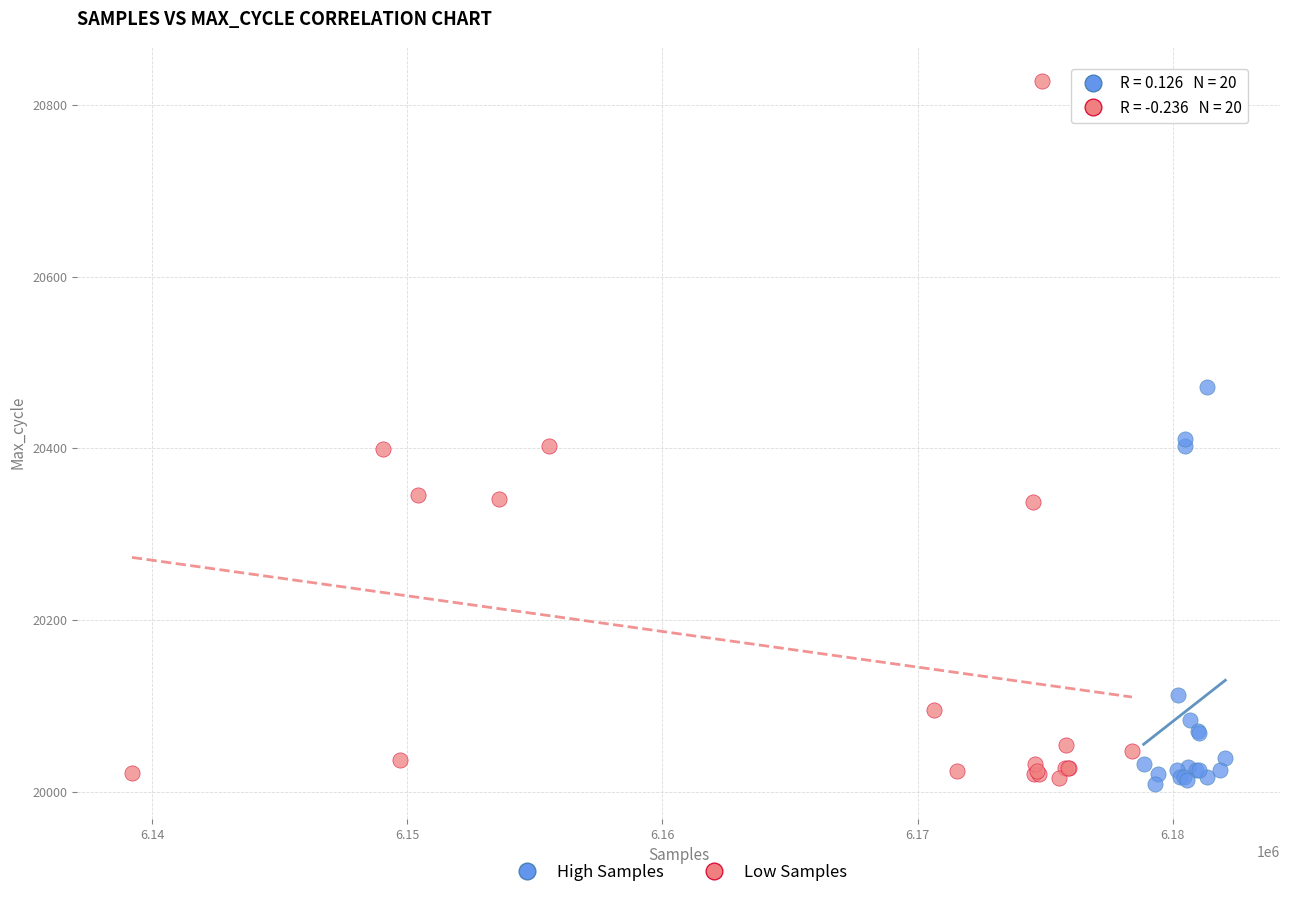

Which series has the widest spread of Y values?

Low Samples